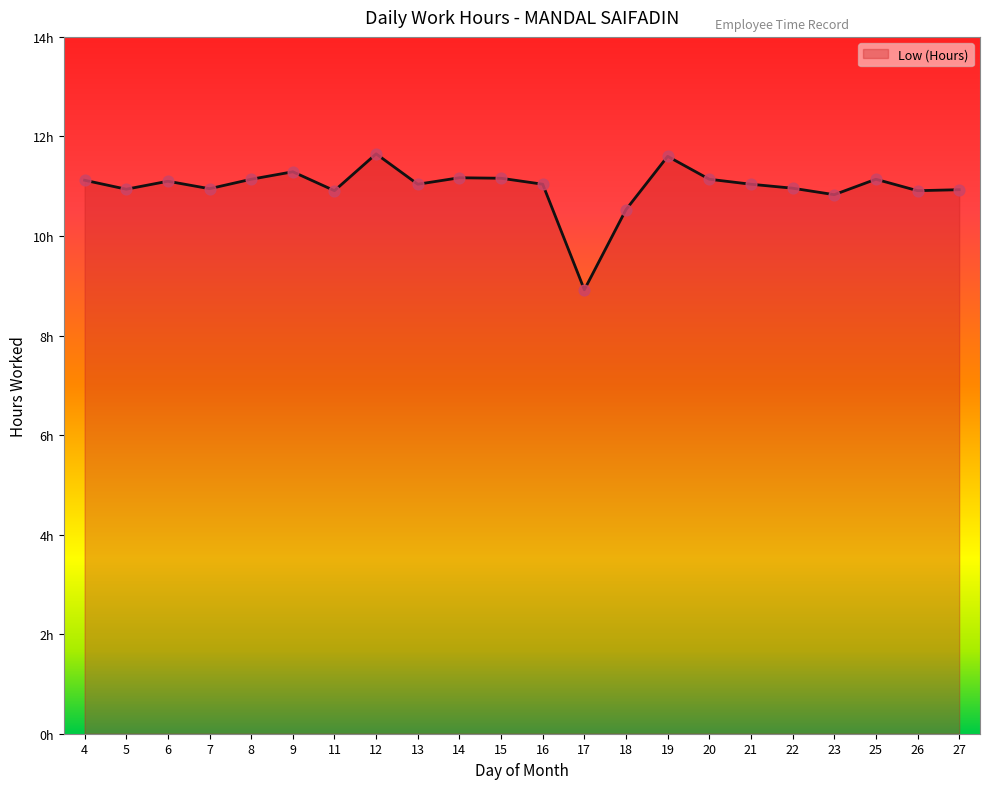

What is the change in value from 6 to 19?

+0.5